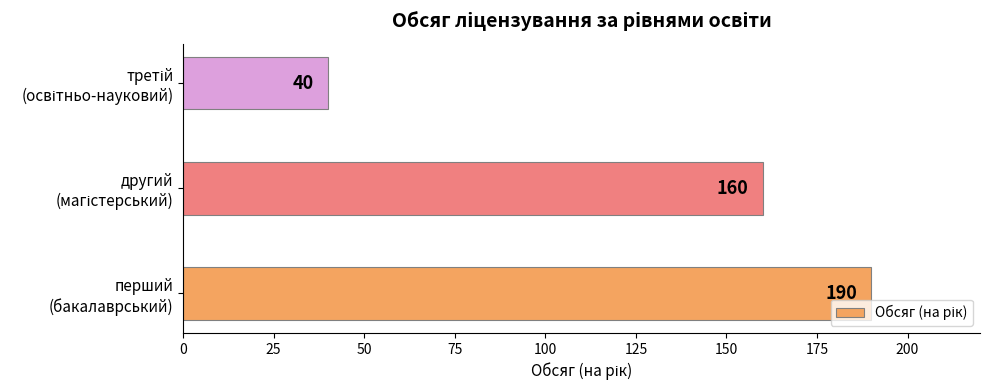

Reading bottom to top, list all the values displayed in this chart.

190	160	40